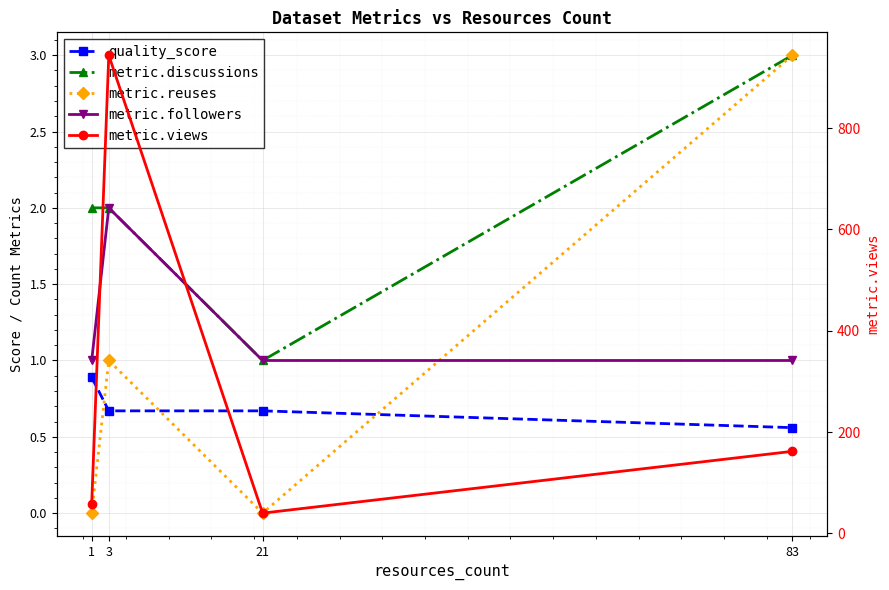

Reading left to right, what are all the values shown in this chart?

quality_score: 1=0.9	3=0.7	21=0.7	83=0.6
metric.discussions: 1=2.0	3=2.0	21=1.0	83=3.0
metric.reuses: 1=0.0	3=1.0	21=0.0	83=3.0
metric.followers: 1=1.0	3=2.0	21=1.0	83=1.0
metric.views: 1=58.0	3=944.0	21=40.0	83=162.0